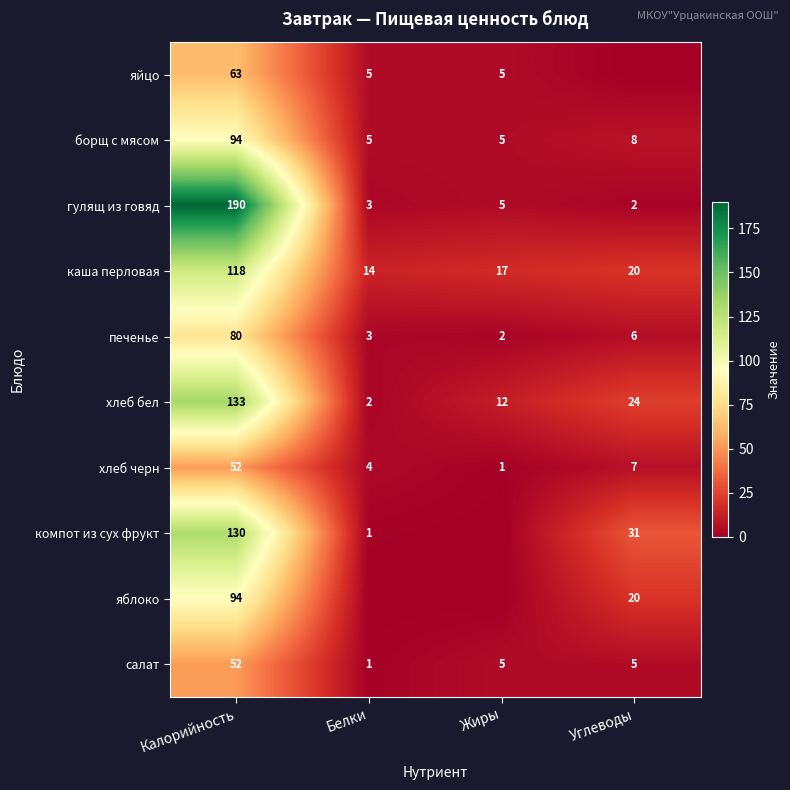

What is the approximate value of печенье at Белки?

3